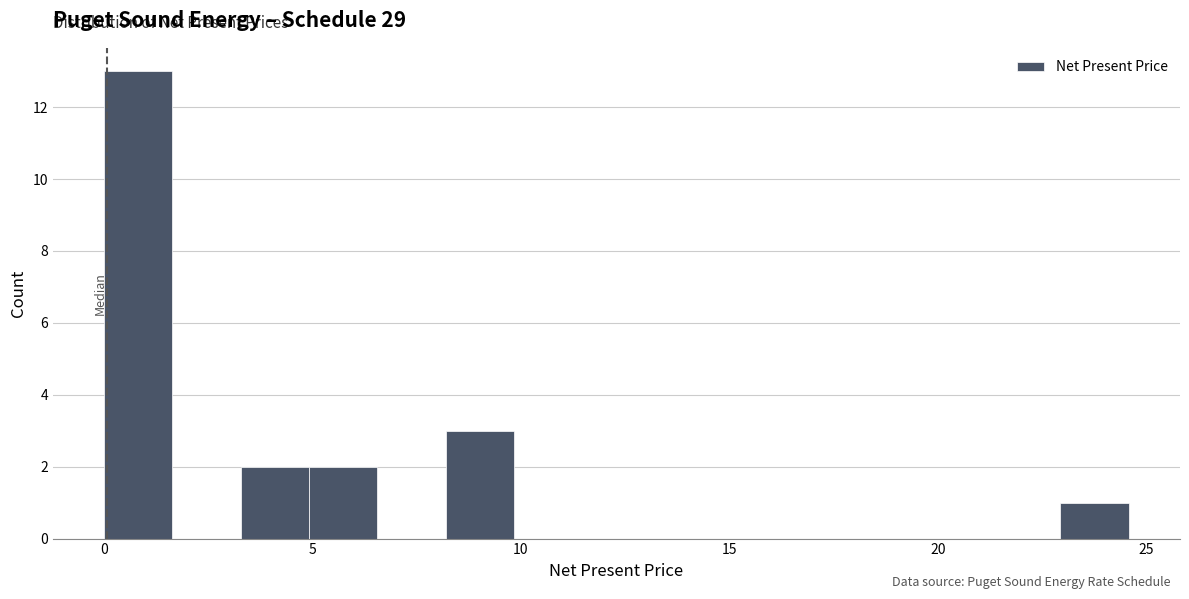

Around what value on the x-axis is the tallest bar? Give the approximate position of its centre, as read against the axis.

1.0